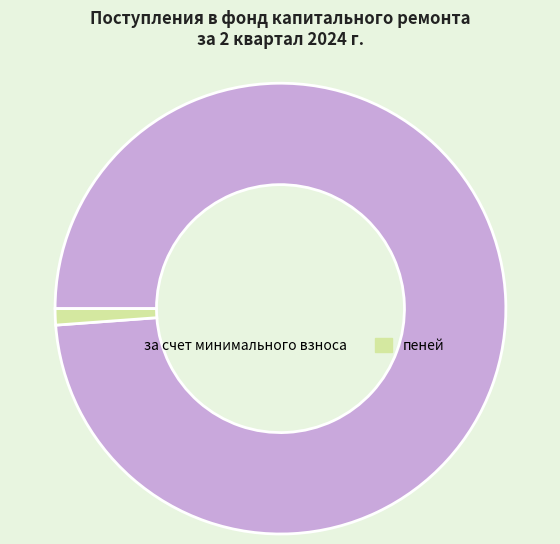

How many segments does this pie chart have?

2